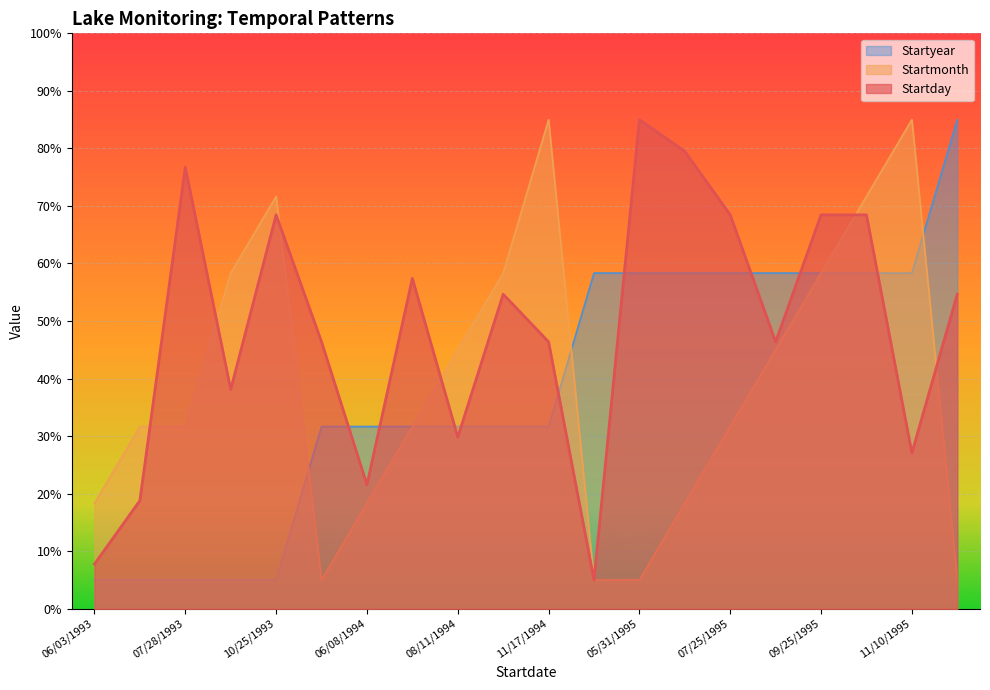

What is the spread (max minus min) of values at 07/28/1993?

71.7